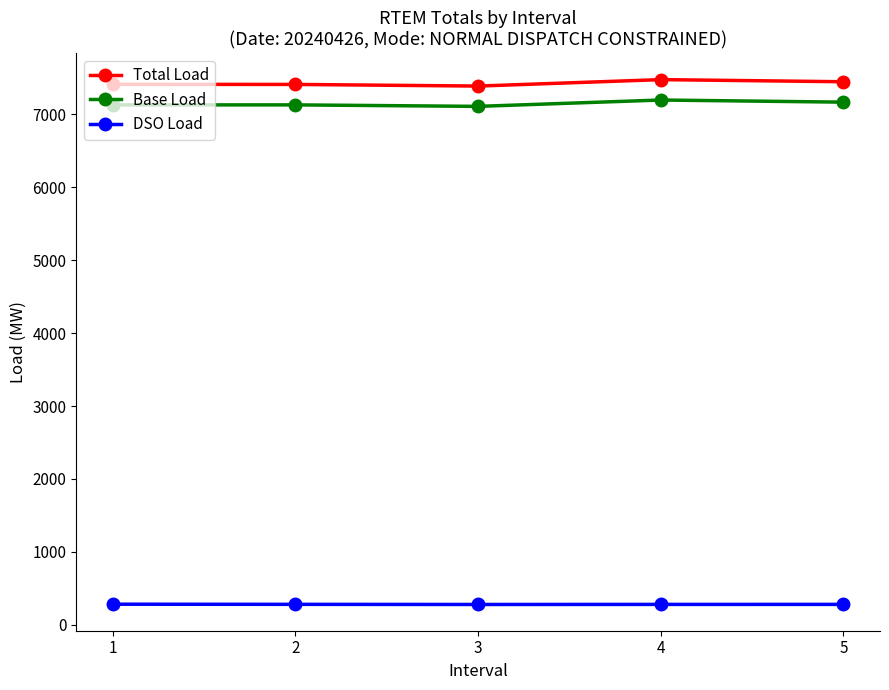

True or false: DSO Load and Base Load cross at least once.

False